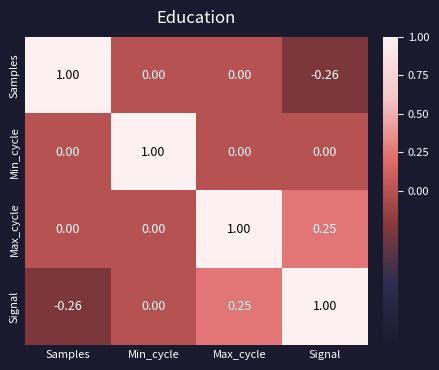

At Signal, list the series in order from smallest to largest.

Samples, Min_cycle, Max_cycle, Signal